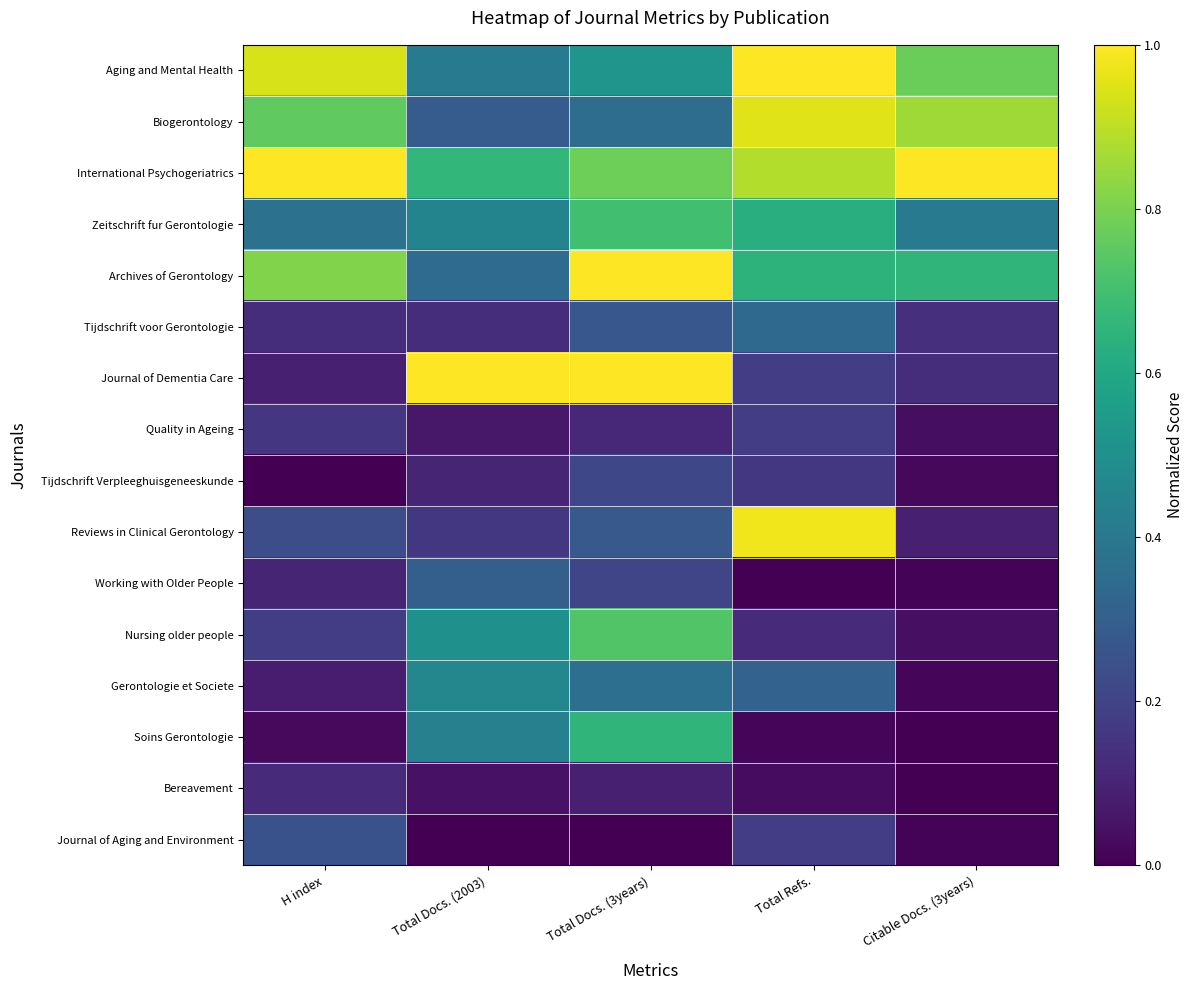

Rank the series at Citable Docs. (3years) from lowest to highest value.

Bereavement, Soins Gerontologie, Working with Older People, Journal of Aging and Environment, Gerontologie et Societe, Tijdschrift Verpleeghuisgeneeskunde, Quality in Ageing, Nursing older people, Reviews in Clinical Gerontology, Journal of Dementia Care, Tijdschrift voor Gerontologie, Zeitschrift fur Gerontologie, Archives of Gerontology, Aging and Mental Health, Biogerontology, International Psychogeriatrics